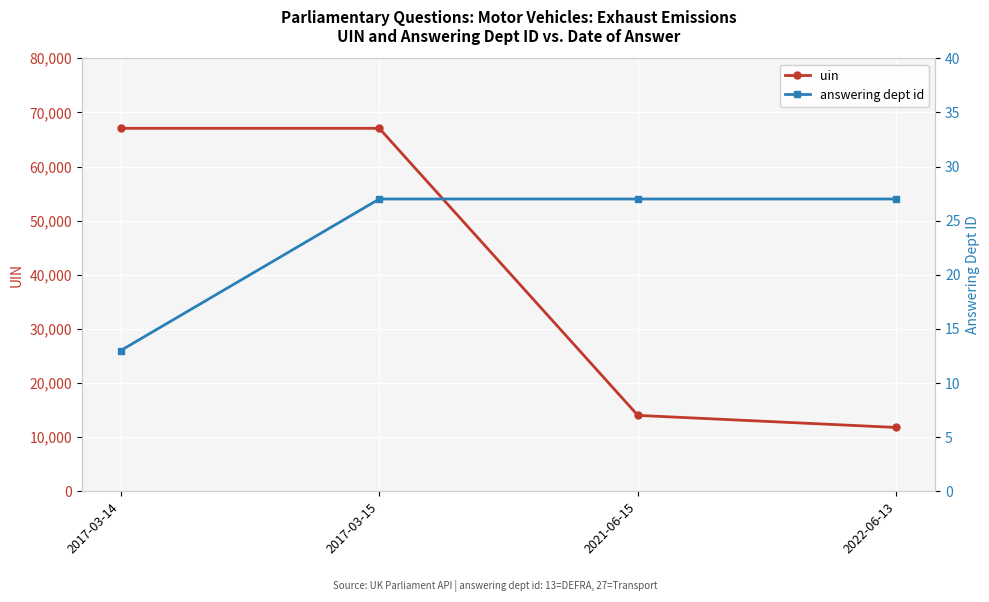

What is the value of the answering dept id point at the 2nd from the left?

27